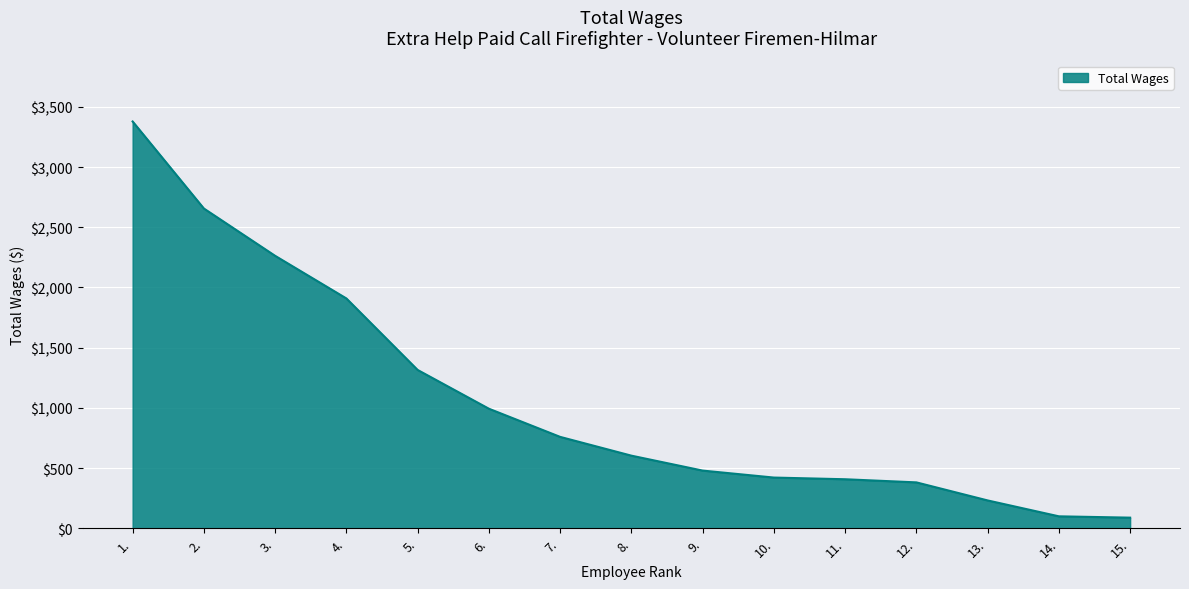

What is the difference between the maximum and minimum values?

3291